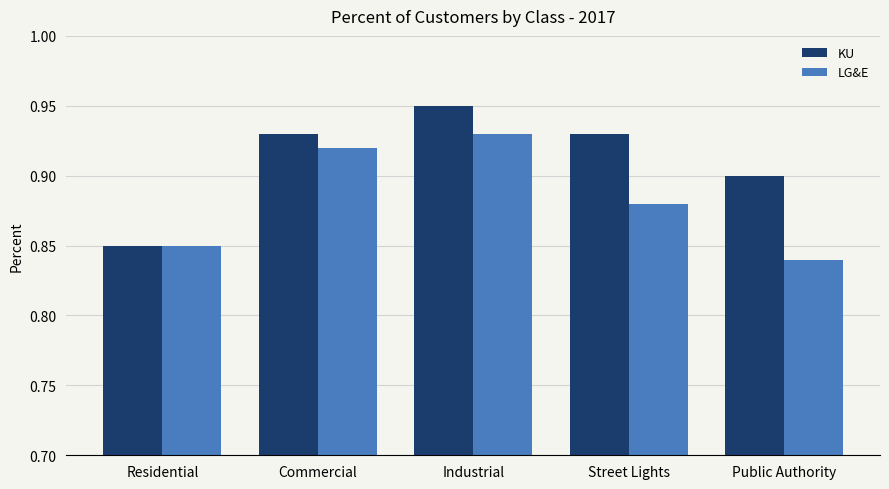

How many series are shown in this chart?

2